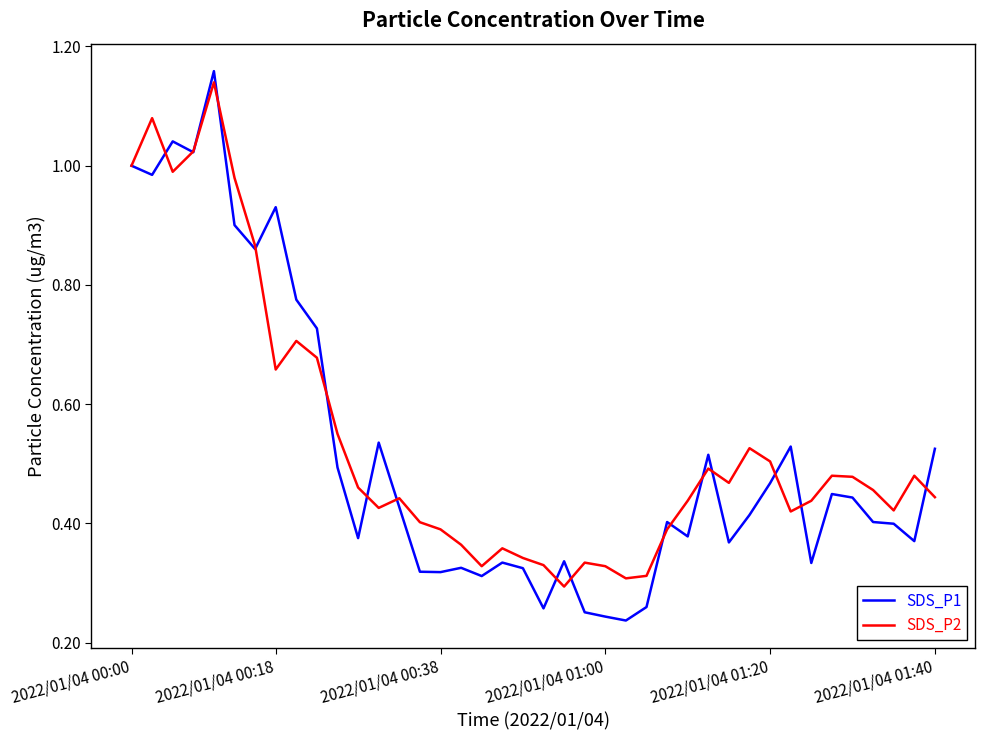

True or false: SDS_P2 and SDS_P1 intersect in this chart.

True